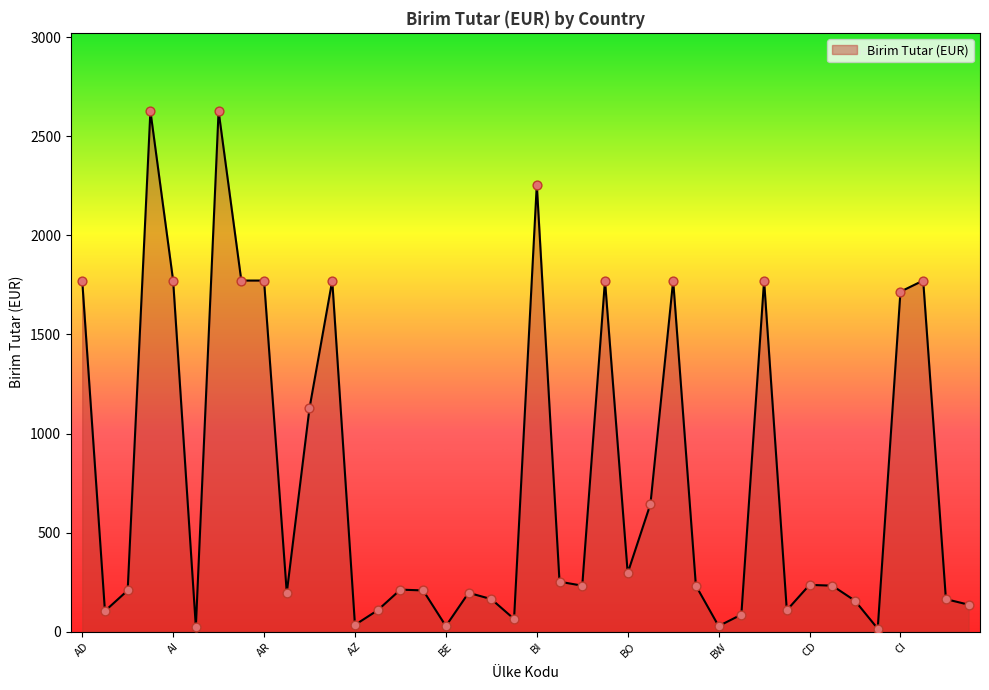

What is the maximum value shown in the chart?

2628